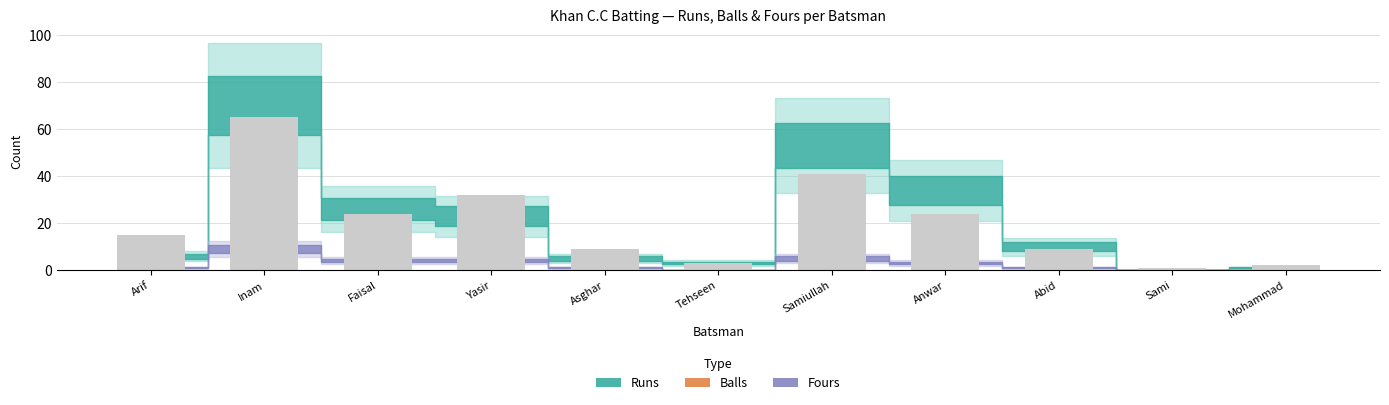

Reading left to right, transcribe all the data shown in this chart.

Arif=15	Inam=65	Faisal=24	Yasir=32	Asghar=9	Tehseen=3	Samiullah=41	Anwar=24	Abid=9	Sami=1	Mohammad=2